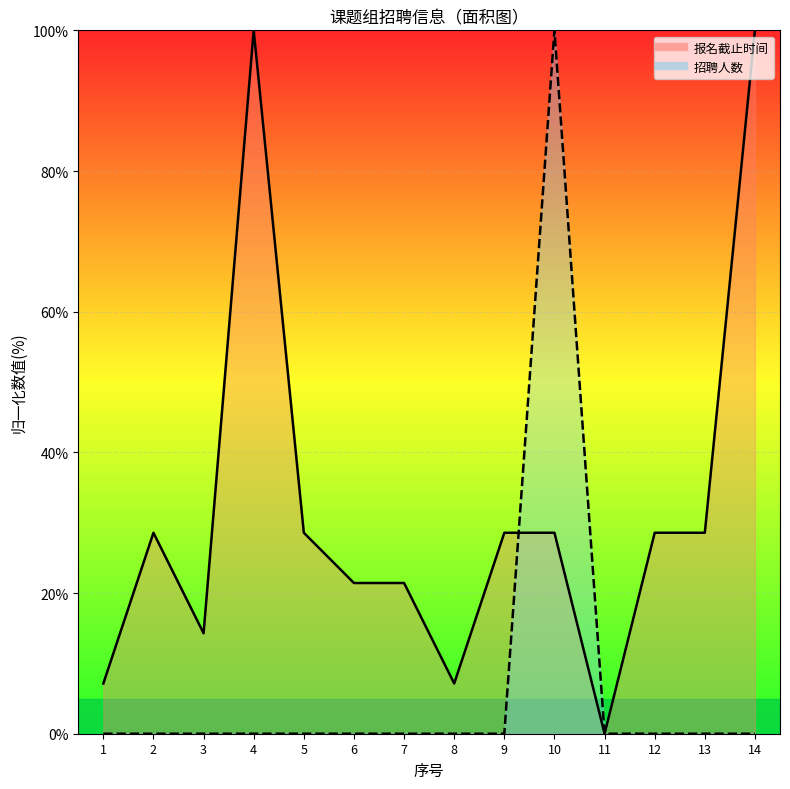

What is the difference between the second highest and minimum values in the 报名截止时间 series?

100.0